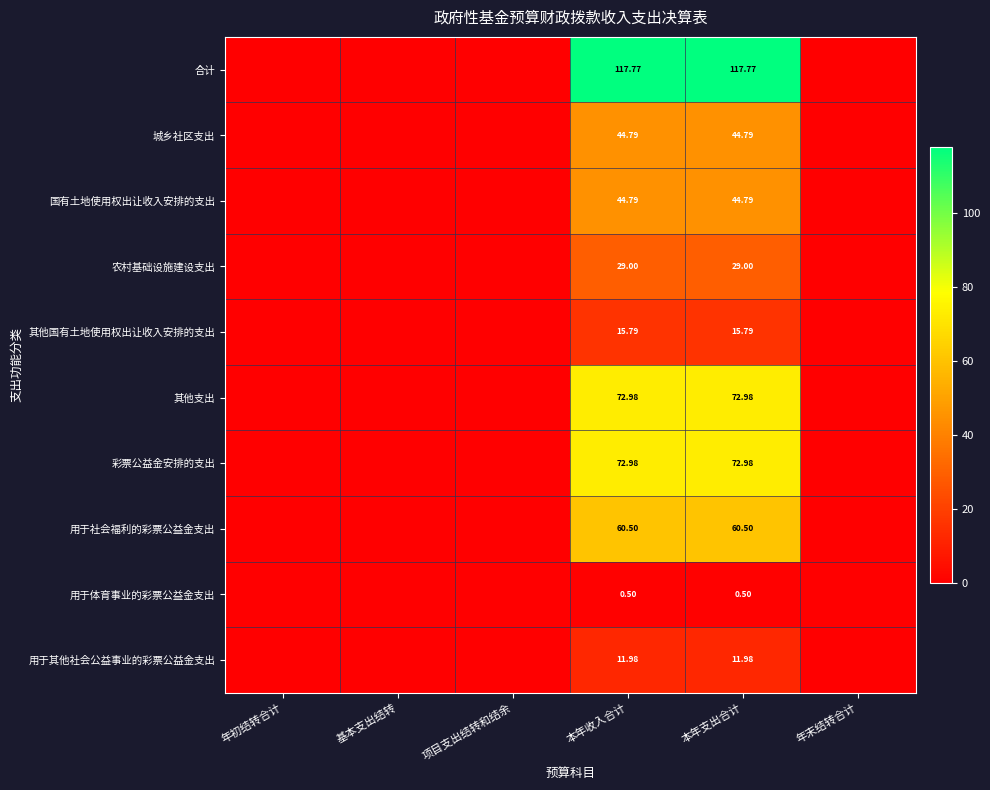

What is the sum of all 农村基础设施建设支出 values?

58.0